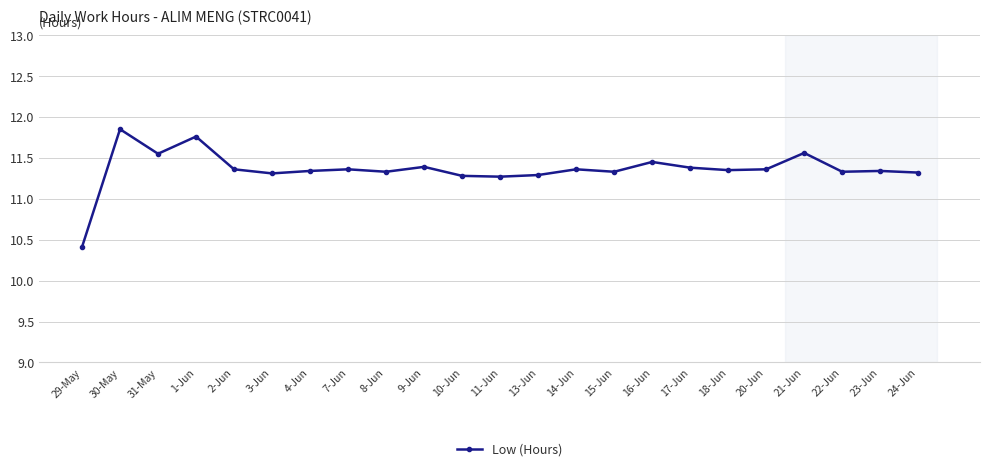

How many distinct data groups are displayed?

1